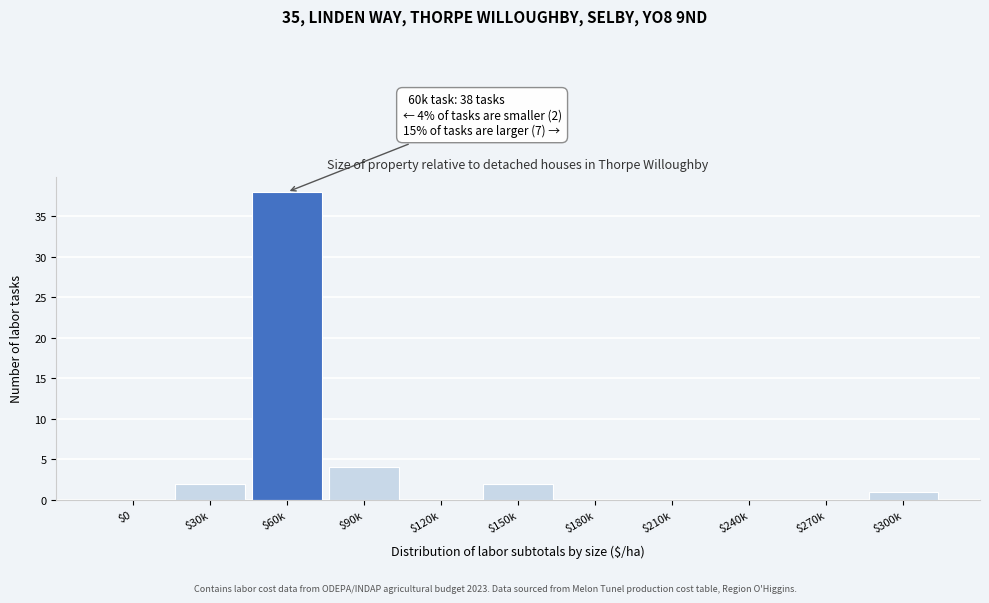

What is the maximum value shown in the chart?

38